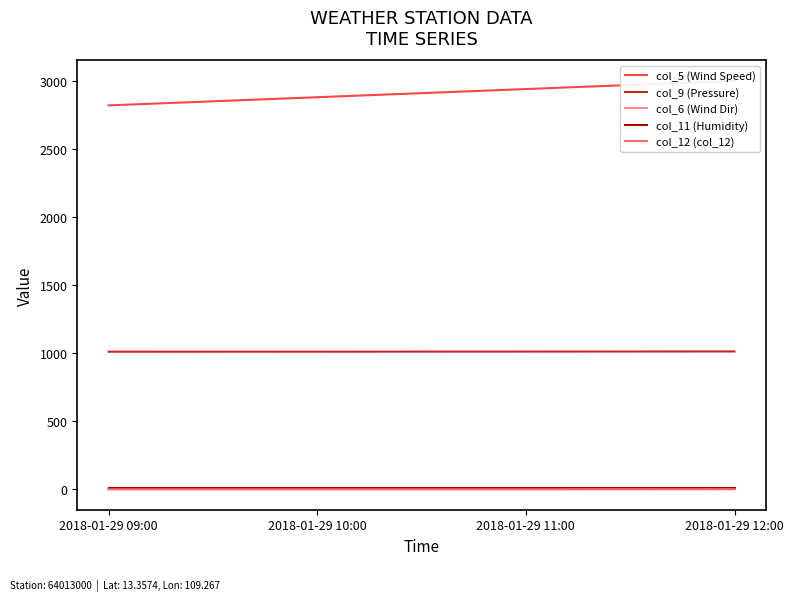

True or false: col_9 (Pressure) and col_11 (Humidity) intersect in this chart.

False